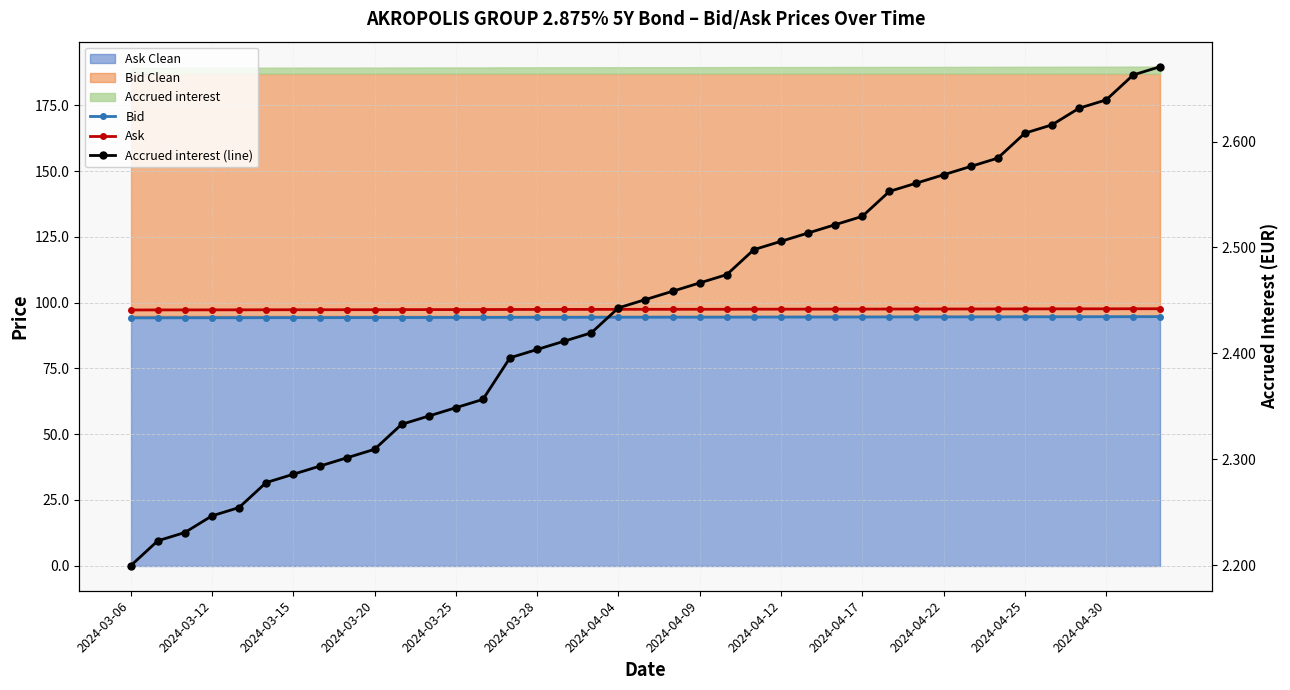

True or false: Ask and Accrued interest (line) cross at least once.

False